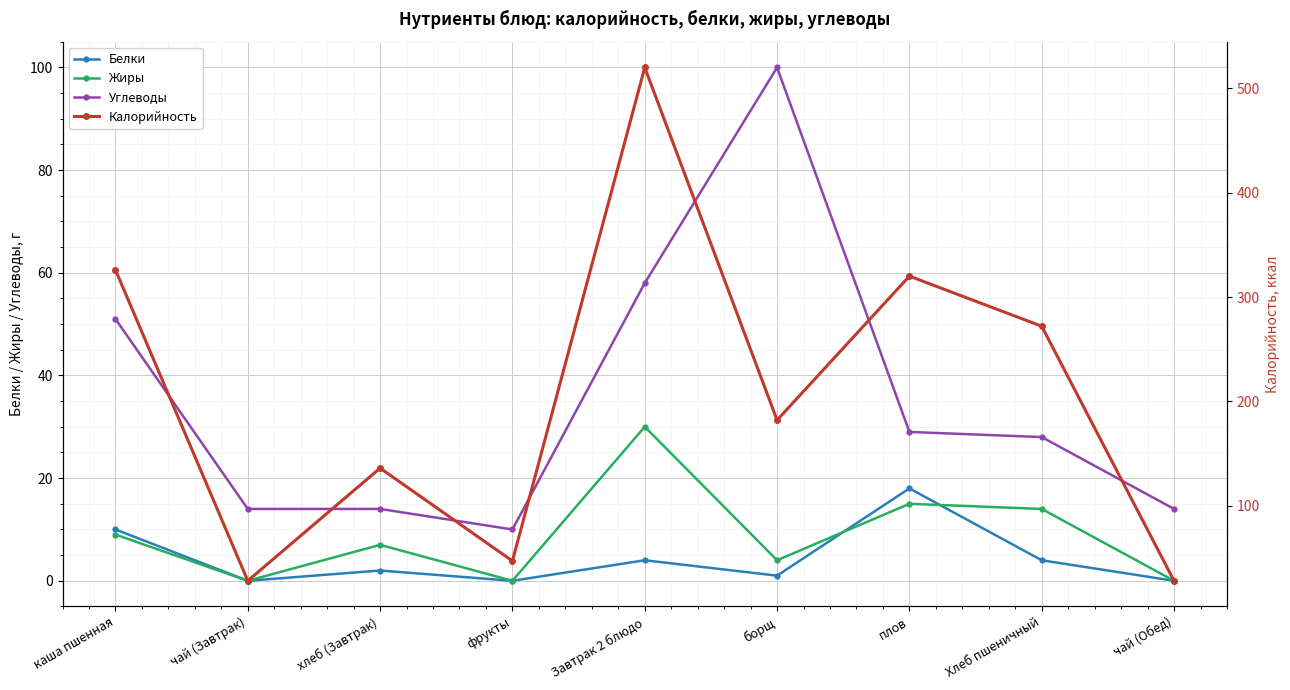

What are all the series names shown in the legend?

Белки, Жиры, Углеводы, Калорийность